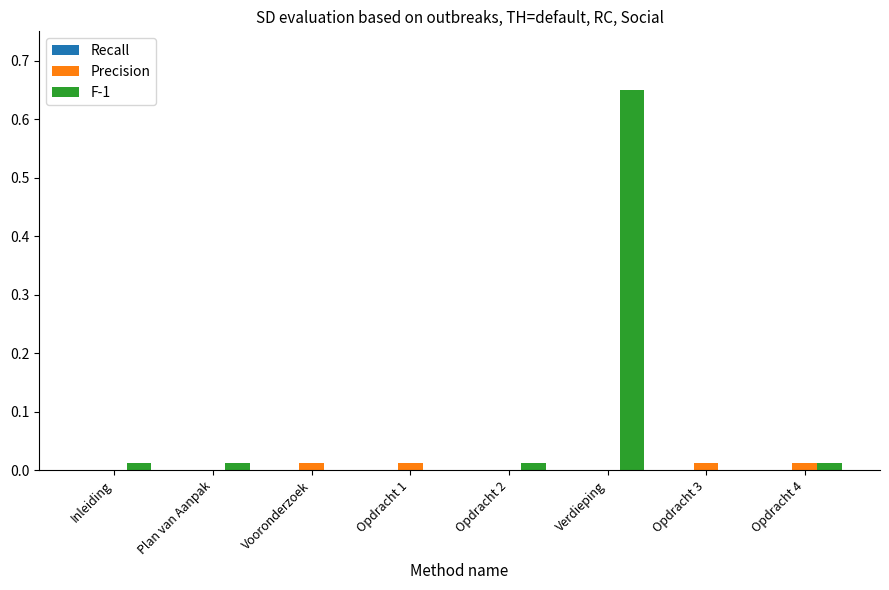

Which label corresponds to the largest value in the chart?

Verdieping